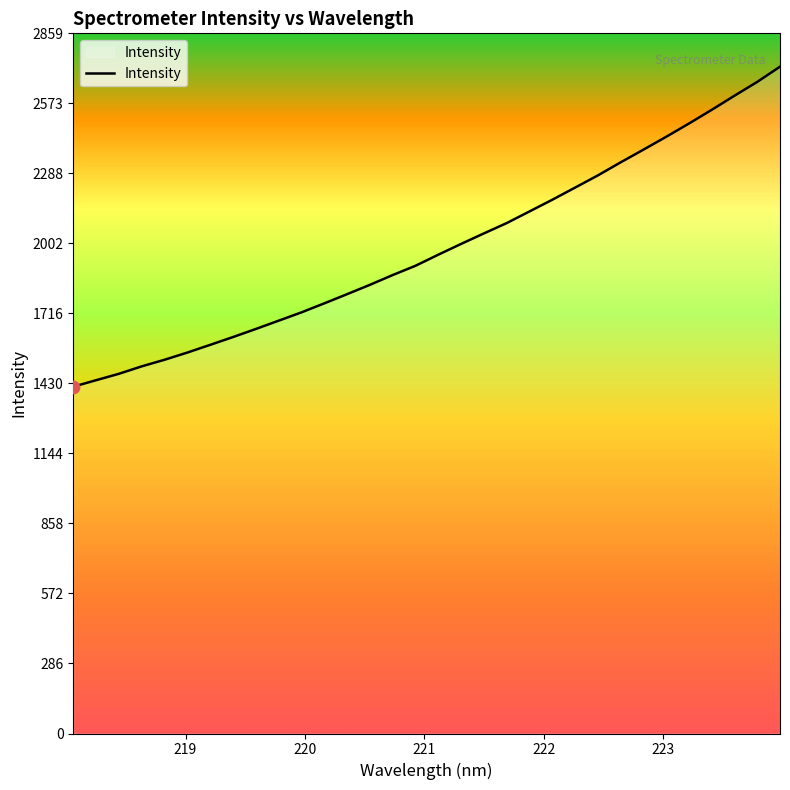

What is the difference between the maximum and minimum values?

1306.9